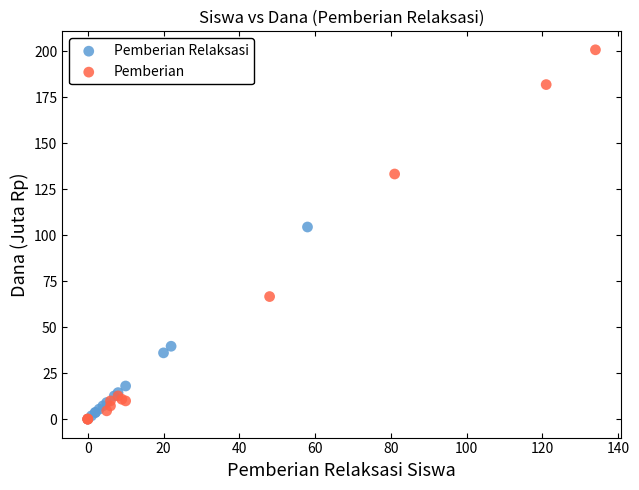

Which series reaches the maximum Y coordinate?

Pemberian